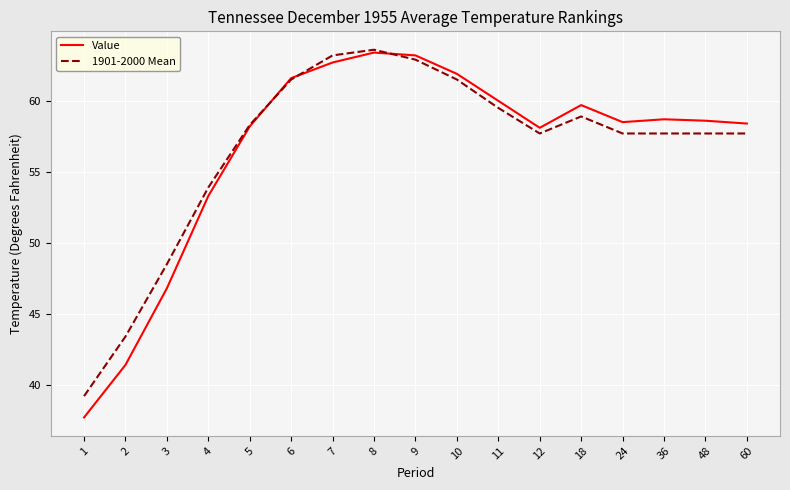

Does the chart have visible grid lines?

Yes